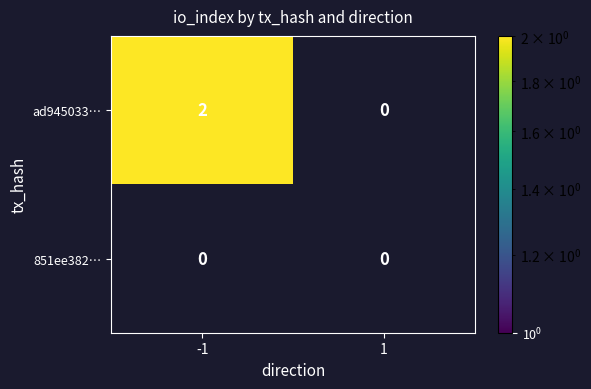

True or false: ad945033… has a value of 3 at -1.

False